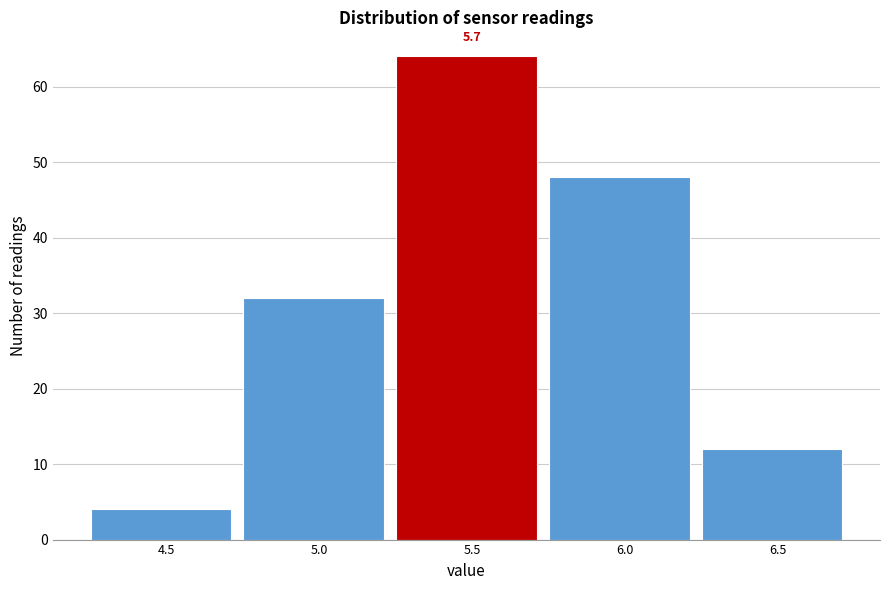

Reading left to right, extract all data points from this chart.

4.5=4	5.0=32	5.5=64	6.0=48	6.5=12